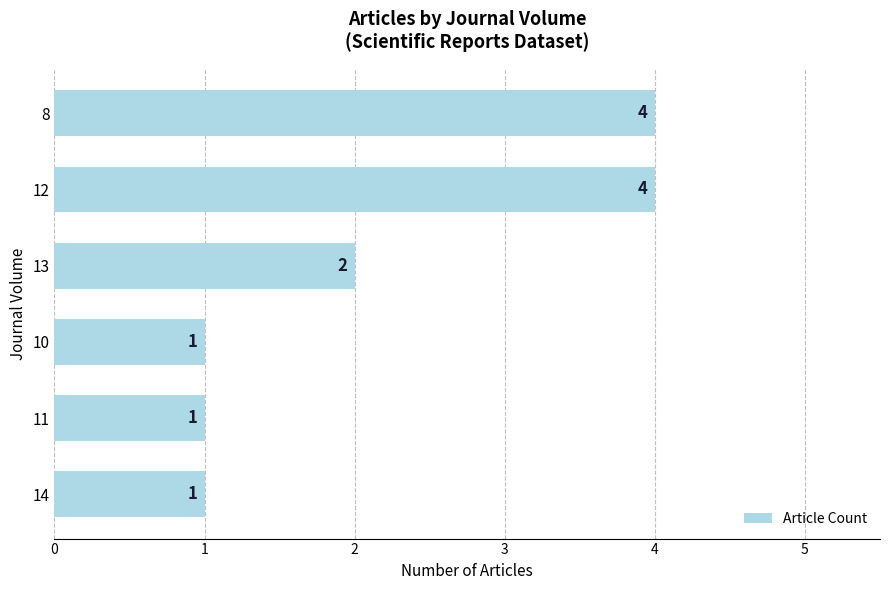

How many categories are shown in the chart?

6